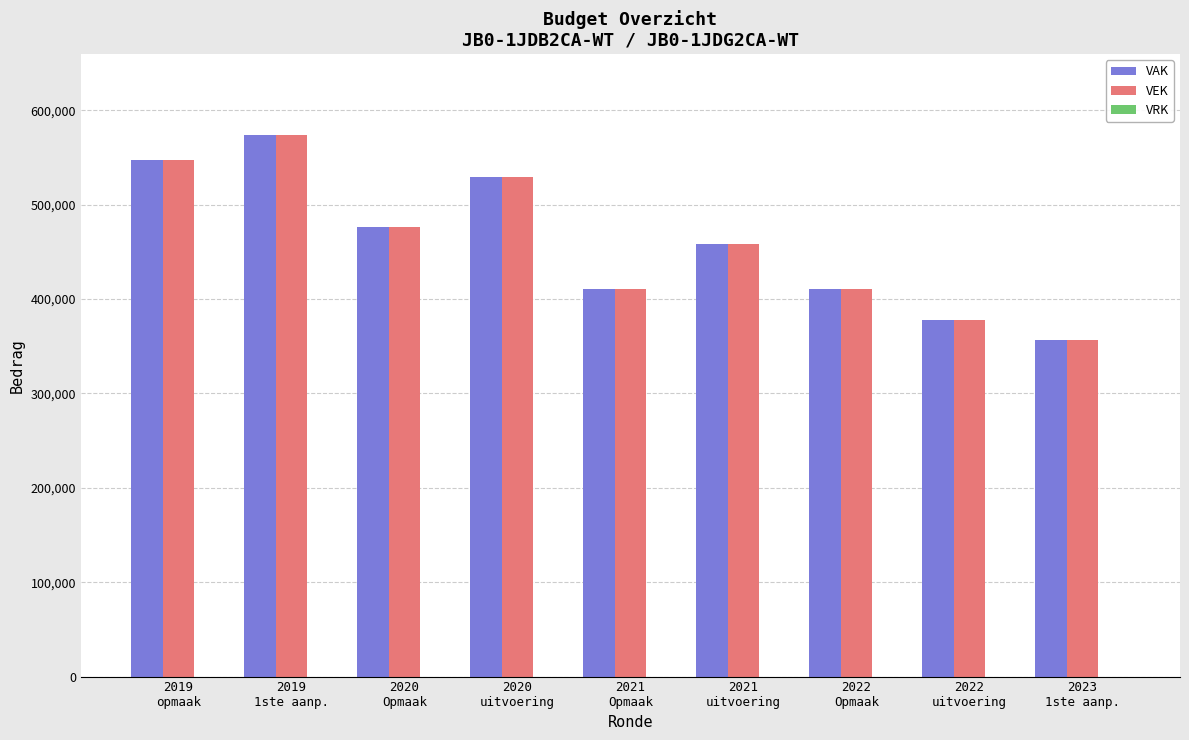

How many groups of bars are there?

9